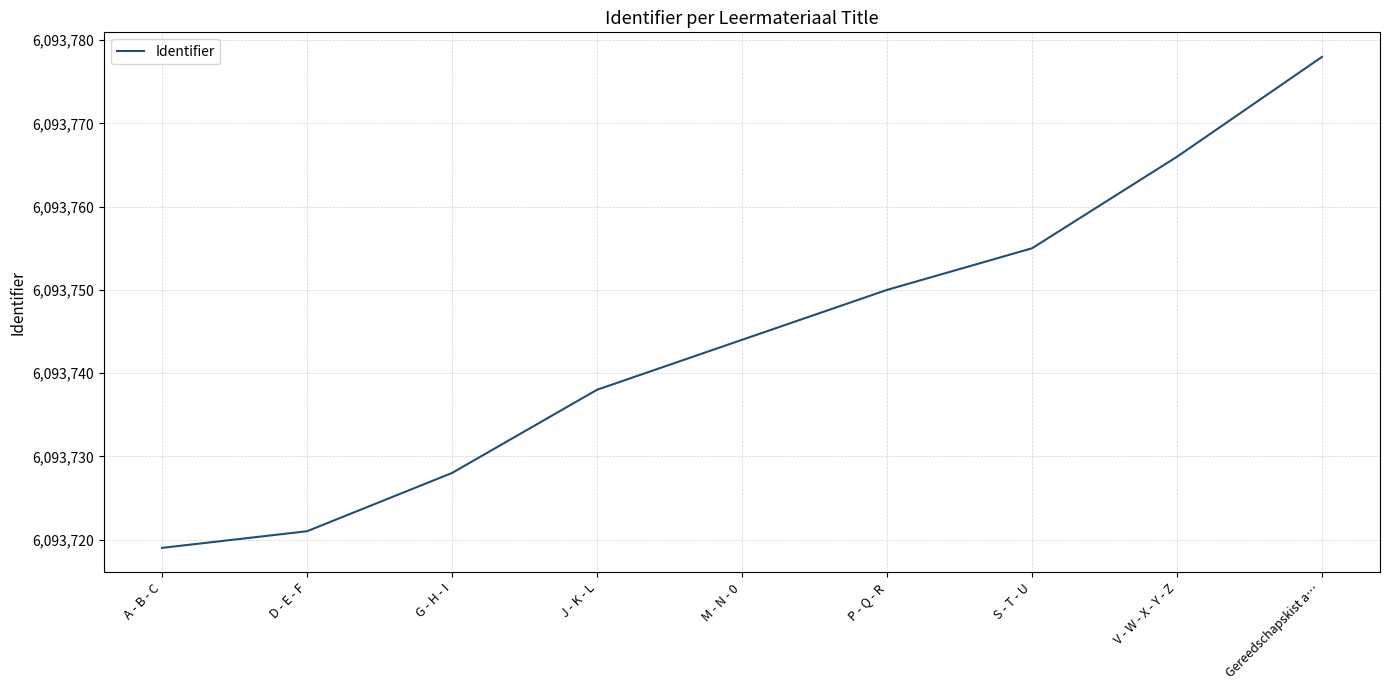

True or false: the data shows 10223833 at G - H - I.

False